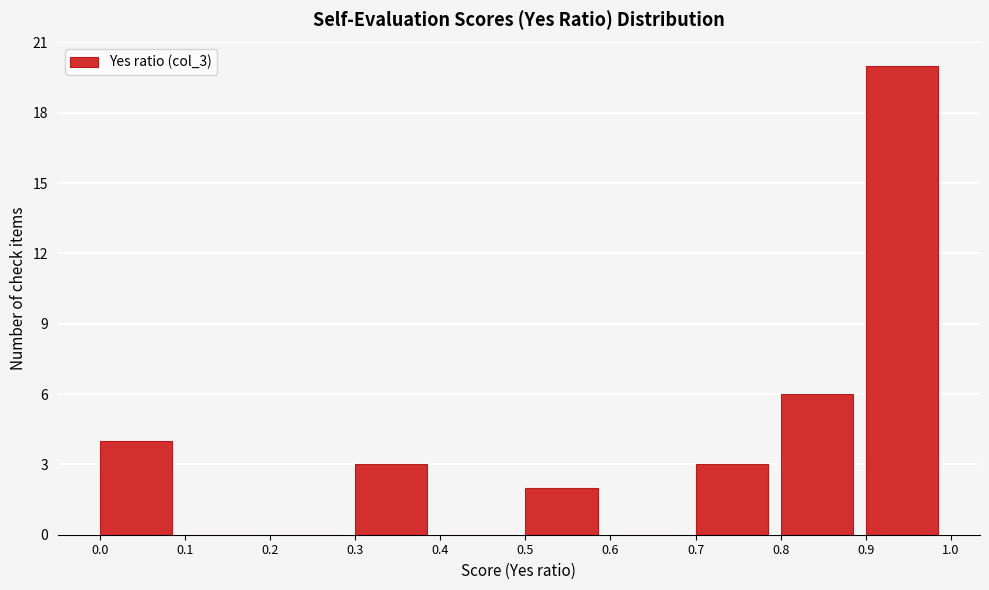

Reading left to right, transcribe this chart: for each bar, give the range it covers on the x-axis and its height. The values are not printed on the chart, so give them approximately, as read against the axis.

0.0 to 0.1: 4
0.1 to 0.2: 0
0.2 to 0.3: 0
0.3 to 0.4: 3
0.4 to 0.5: 0
0.5 to 0.6: 2
0.6 to 0.7: 0
0.7 to 0.8: 3
0.8 to 0.9: 6
0.9 to 1.0: 20